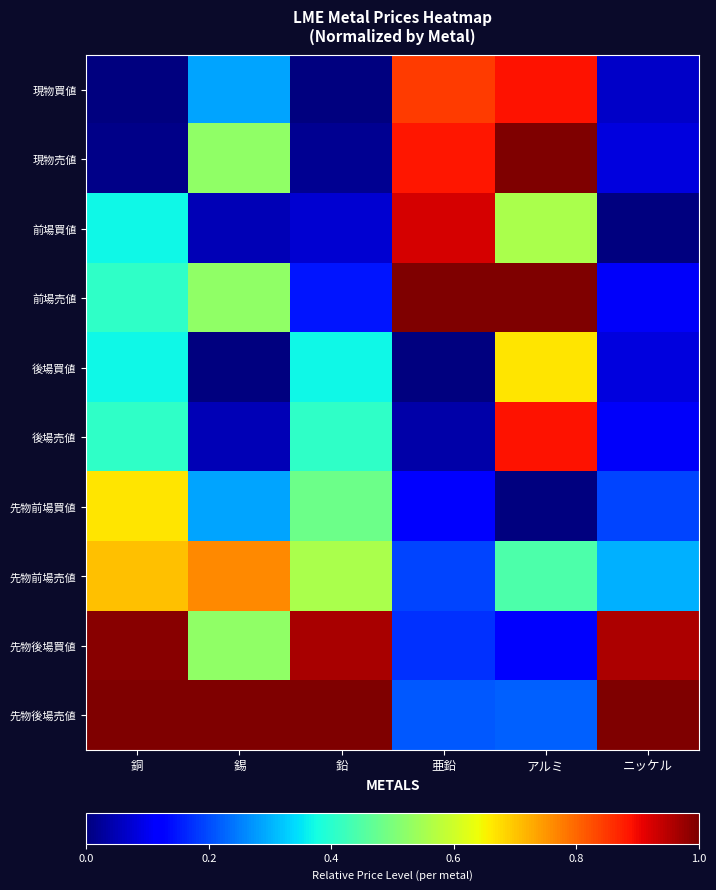

Reading left to right, what are all the values shown in this chart?

現物買値: 銅=0.0	錫=0.3	鉛=0.0	亜鉛=0.8	アルミ=0.9	ニッケル=0.1
現物売値: 銅=0.0	錫=0.5	鉛=0.0	亜鉛=0.9	アルミ=1.0	ニッケル=0.1
前場買値: 銅=0.4	錫=0.0	鉛=0.1	亜鉛=0.9	アルミ=0.6	ニッケル=0.0
前場売値: 銅=0.4	錫=0.5	鉛=0.1	亜鉛=1.0	アルミ=1.0	ニッケル=0.1
後場買値: 銅=0.4	錫=0.0	鉛=0.4	亜鉛=0.0	アルミ=0.7	ニッケル=0.1
後場売値: 銅=0.4	錫=0.0	鉛=0.4	亜鉛=0.0	アルミ=0.9	ニッケル=0.1
先物前場買値: 銅=0.7	錫=0.3	鉛=0.5	亜鉛=0.1	アルミ=0.0	ニッケル=0.2
先物前場売値: 銅=0.7	錫=0.8	鉛=0.6	亜鉛=0.2	アルミ=0.4	ニッケル=0.3
先物後場買値: 銅=1.0	錫=0.5	鉛=1.0	亜鉛=0.2	アルミ=0.1	ニッケル=1.0
先物後場売値: 銅=1.0	錫=1.0	鉛=1.0	亜鉛=0.2	アルミ=0.2	ニッケル=1.0